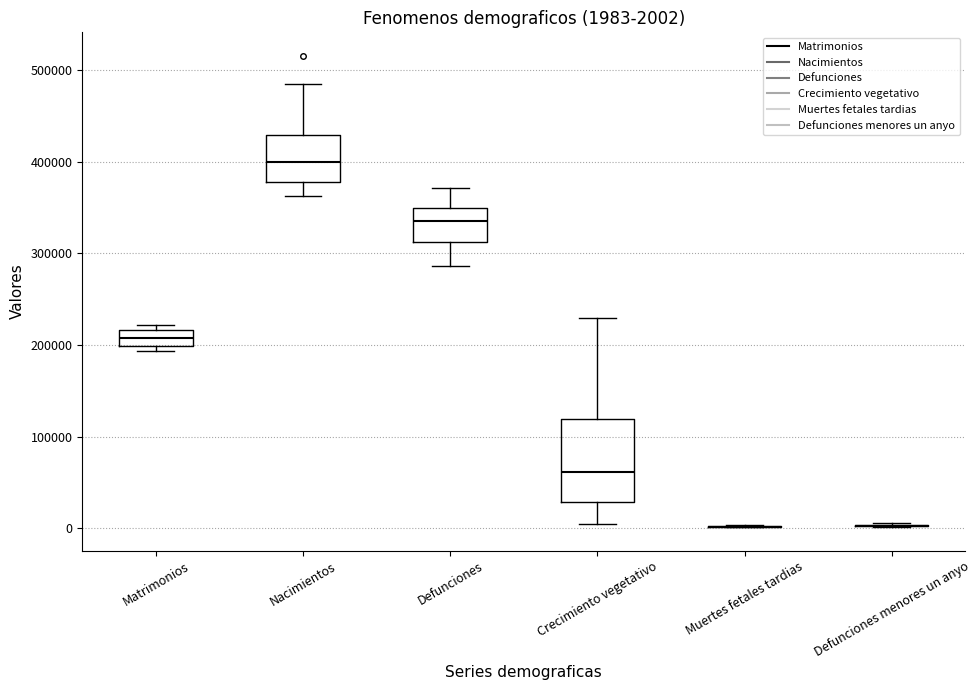

Comparing the boxes themselves (not the whiskers), which one is the tallest?

Crecimiento vegetativo